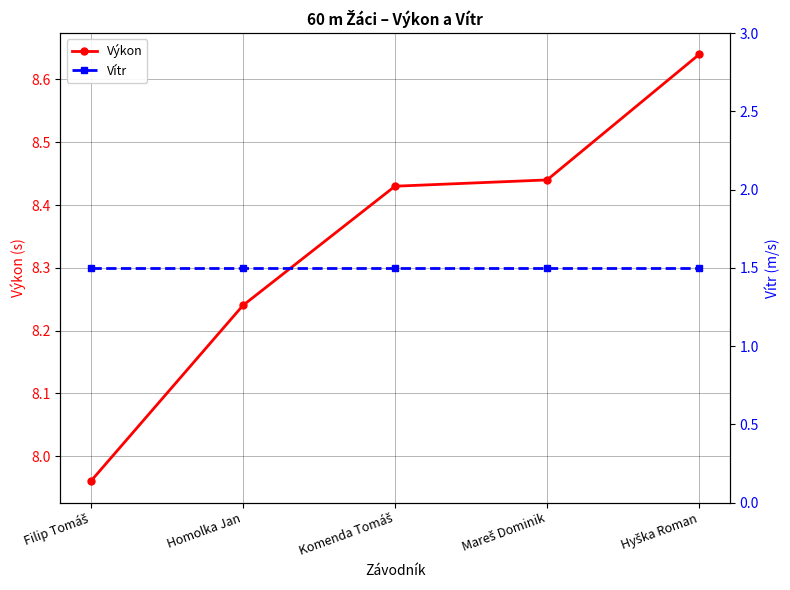

Count the number of categories in the chart.

5